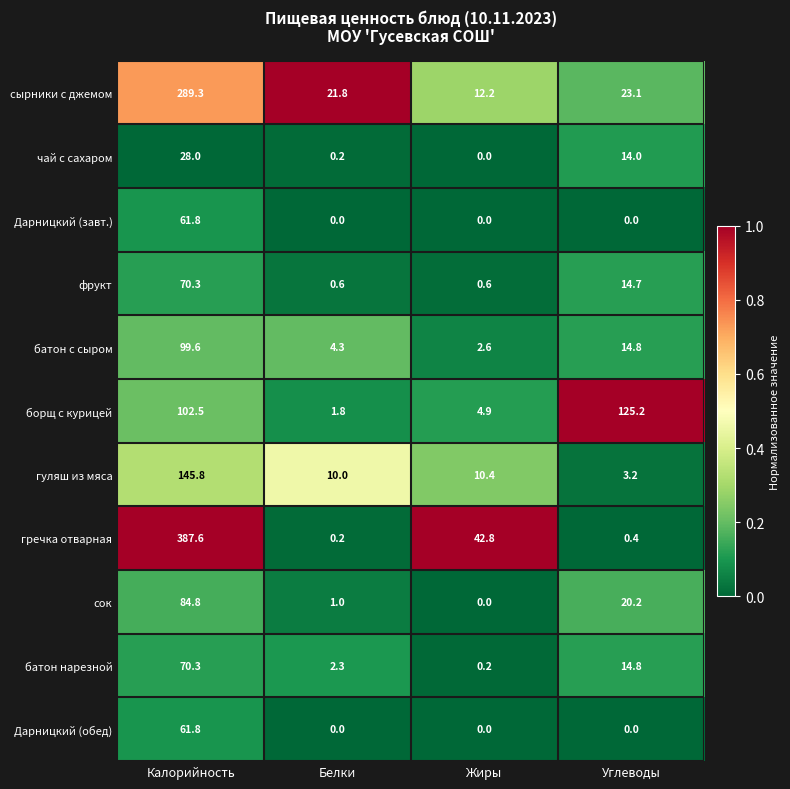

At which label does батон с сыром first exceed 14?

Калорийность